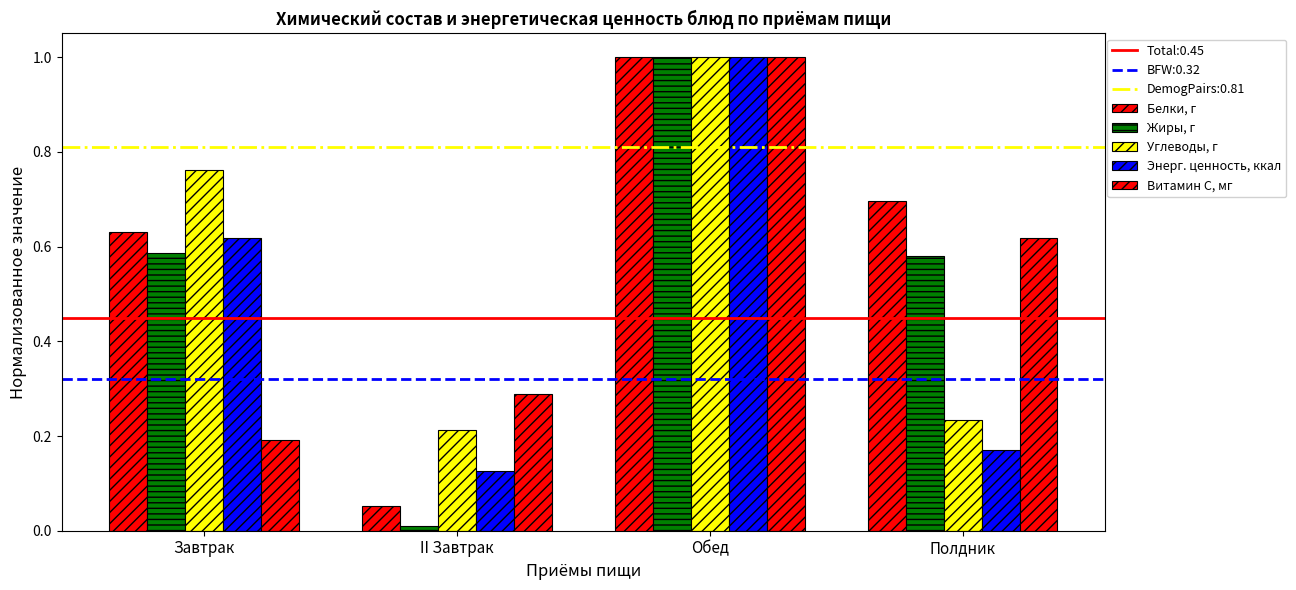

How many bars are there in total?

20